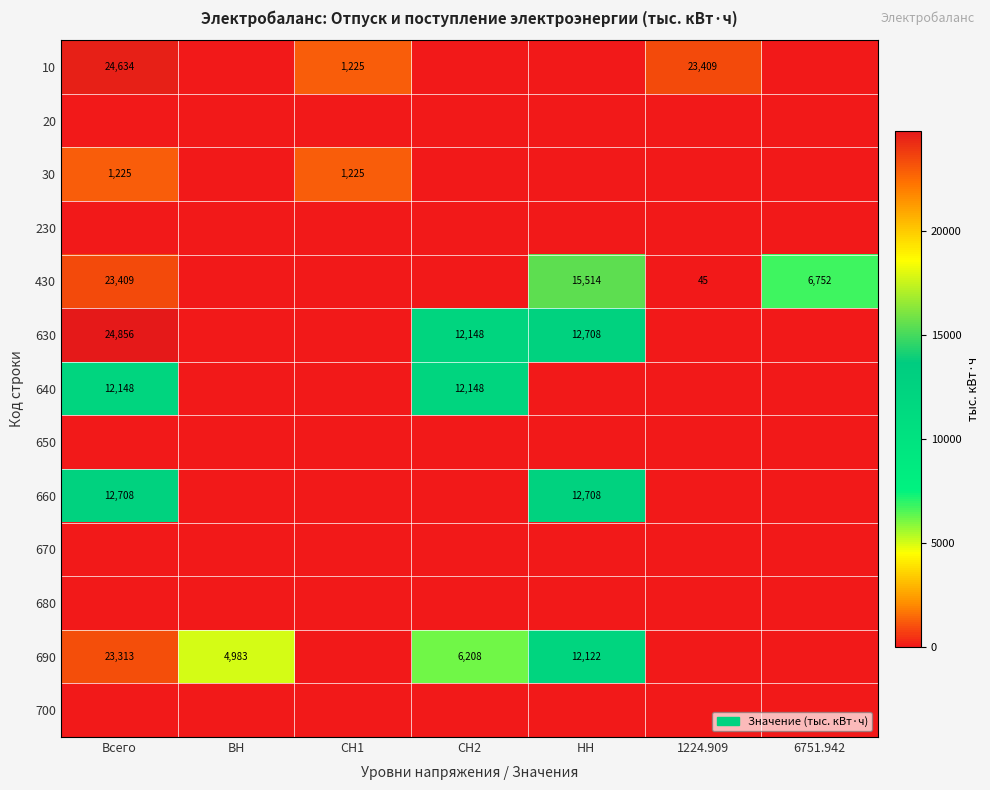

Is it true that 640 equals 5874 at СН2?

False